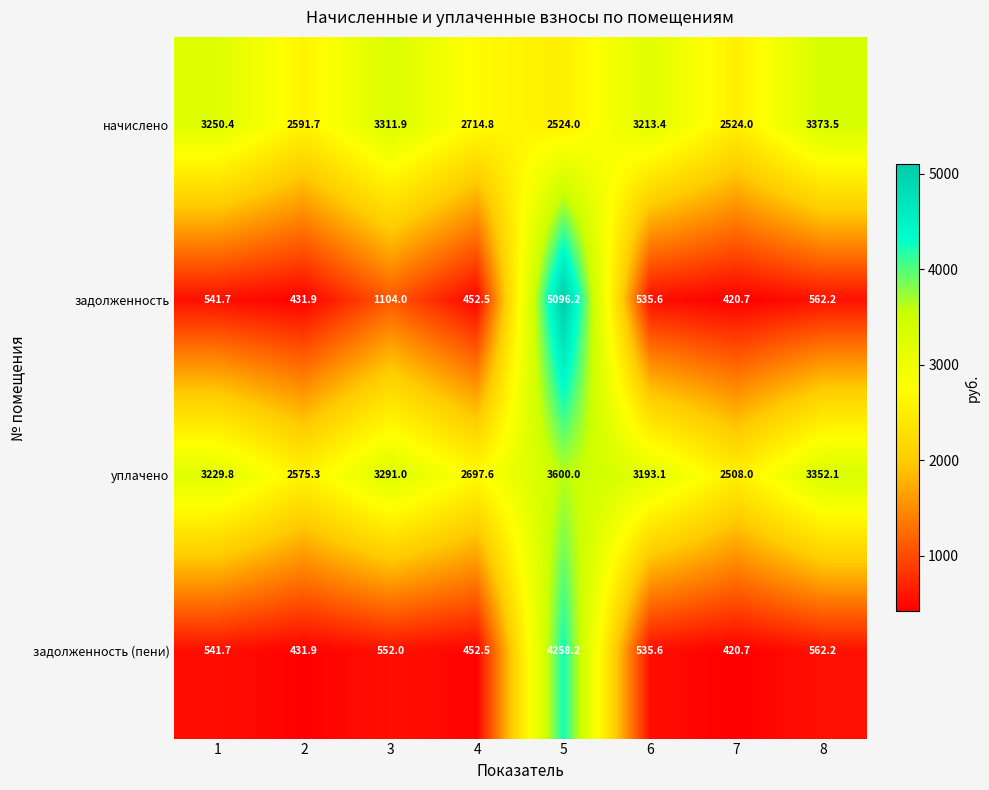

What is the sum of all уплачено values?

24446.9